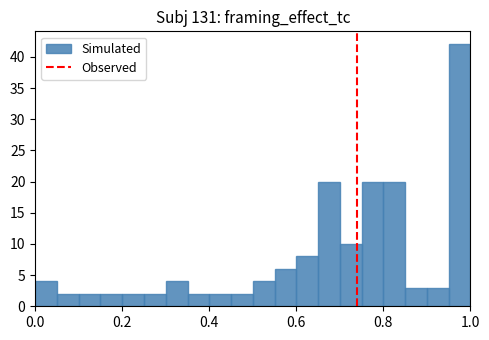

Around what value on the x-axis is the tallest bar? Give the approximate position of its centre, as read against the axis.

0.98